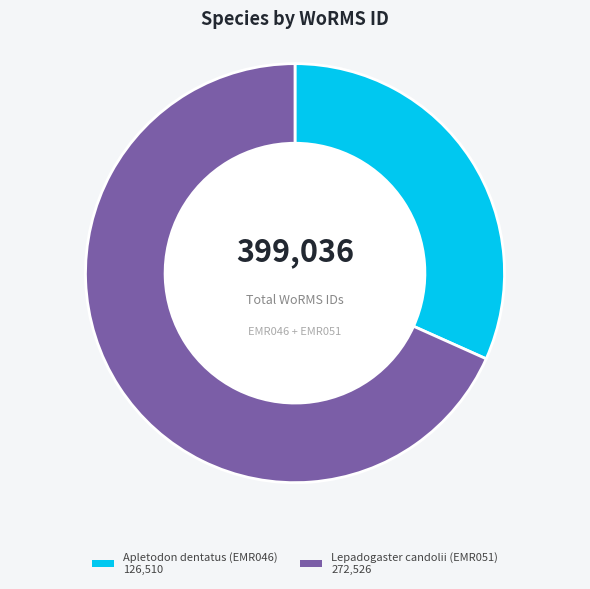

What is the majority slice?

Lepadogaster candolii (EMR051)